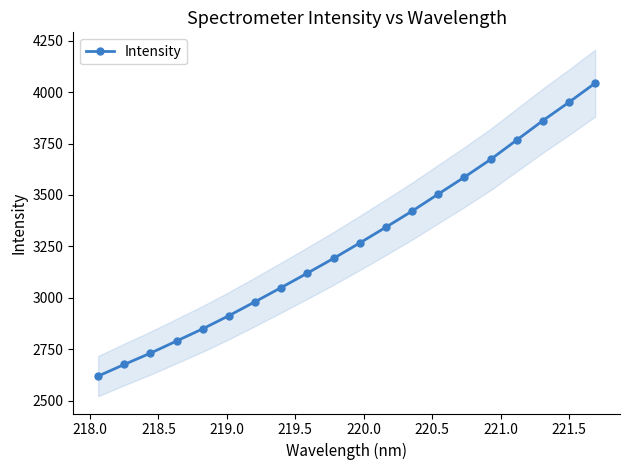

How many values in the Intensity series exceed 3267?

10